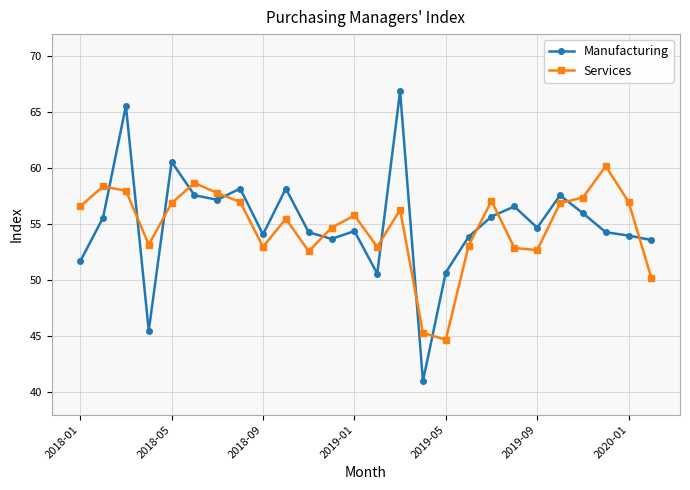

Which series has the largest range (max minus min)?

Manufacturing